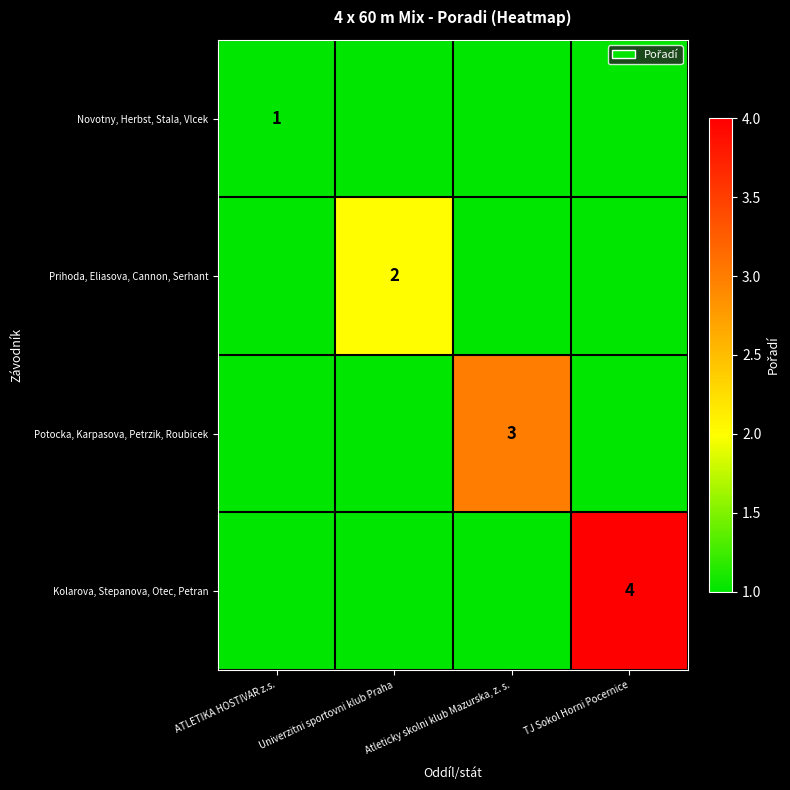

The Prihoda, Eliasova, Cannon, Serhant series shows 0 at Univerzitni sportovni klub Praha. True or false?

False